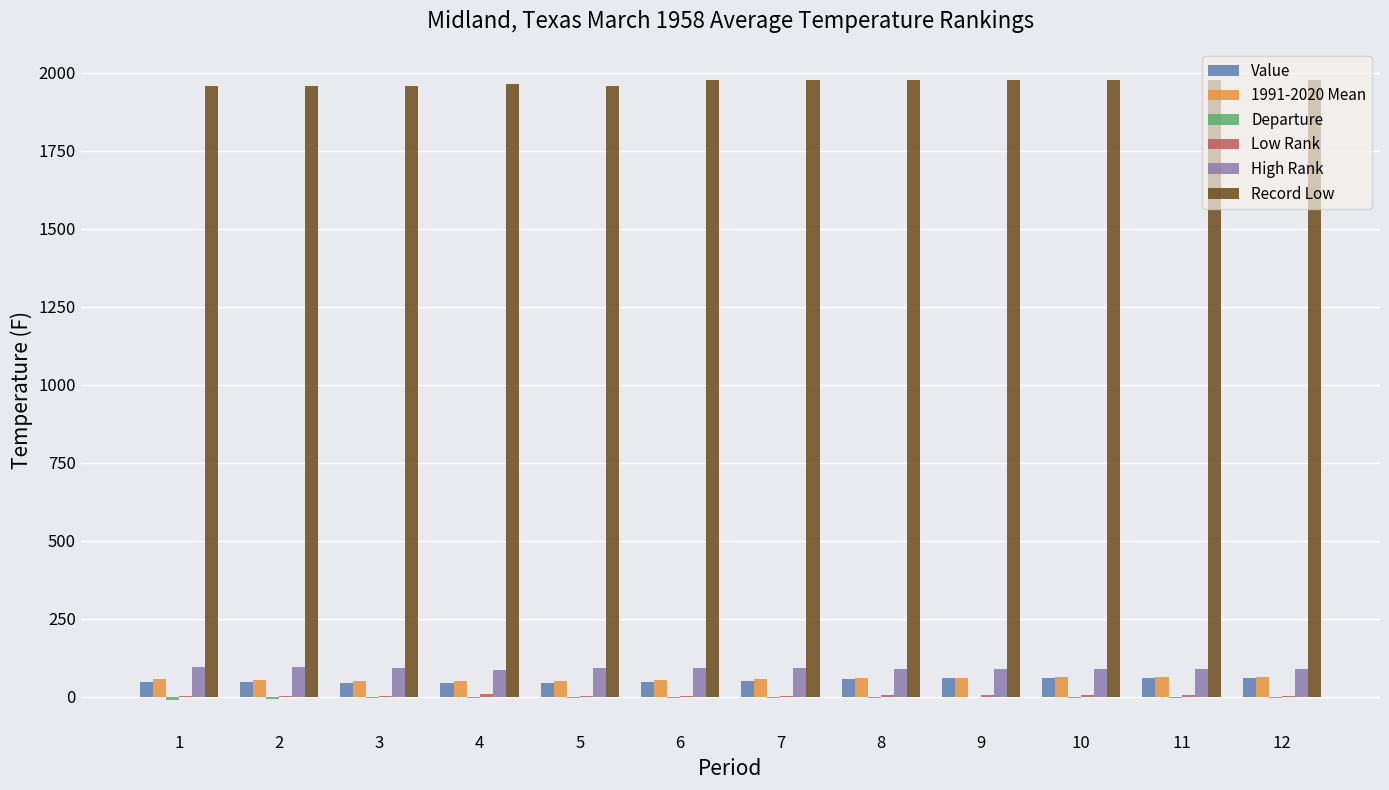

Is it true that Record Low equals 1977.0 at 9?

True